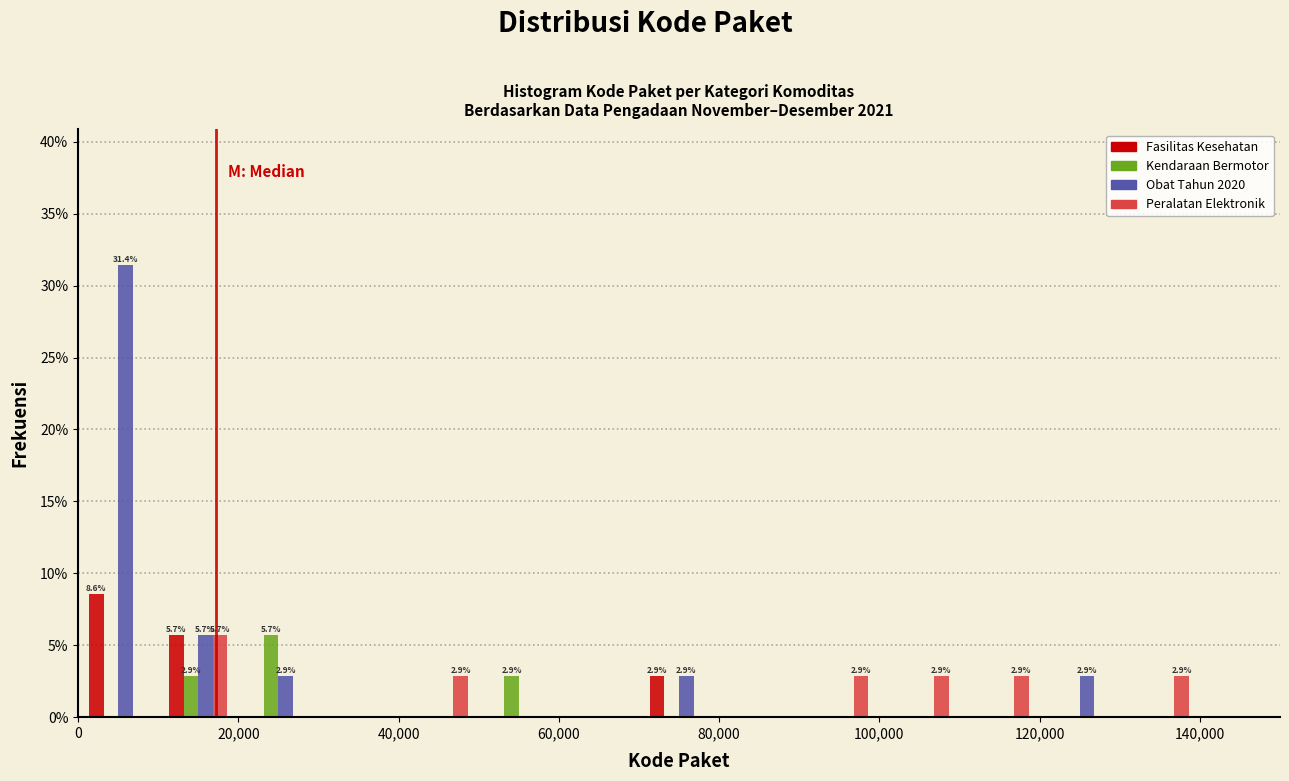

In the Kendaraan Bermotor series, which range on the x-axis has the tallest bar?

20000 to 30000